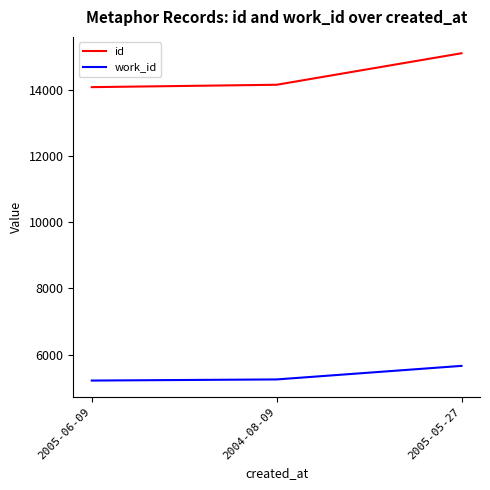

List the series in order of their peak value, highest first.

id, work_id